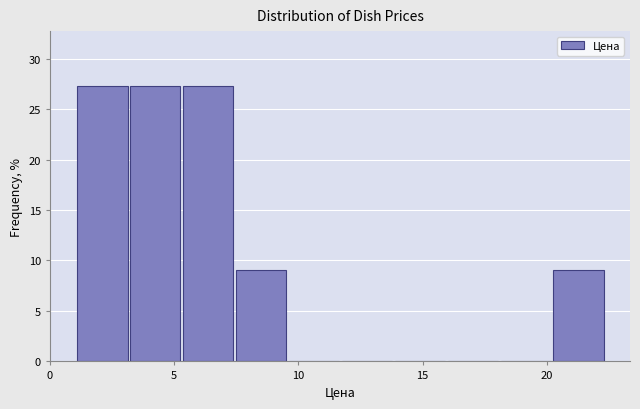

Reading left to right, list every bar in this chart as the range it spans on the x-axis followed by its height. Neither the bar edges nor the heights are printed on the chart, so give them approximately, as read against the axes.

1.0 to 3.0: 27.5
3.0 to 5.5: 27.5
5.5 to 7.5: 27.5
7.5 to 9.5: 9.0
9.5 to 11.5: 0
11.5 to 14.0: 0
14.0 to 16.0: 0
16.0 to 18.0: 0
18.0 to 20.5: 0
20.5 to 22.5: 9.0